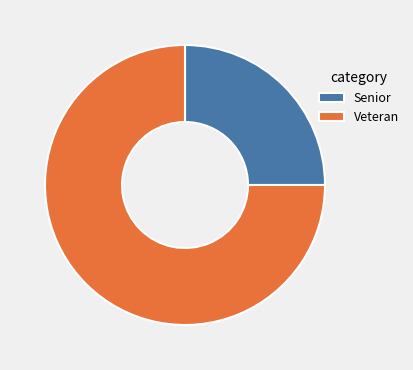

Do Senior and Veteran together represent more than half of the pie?

Yes